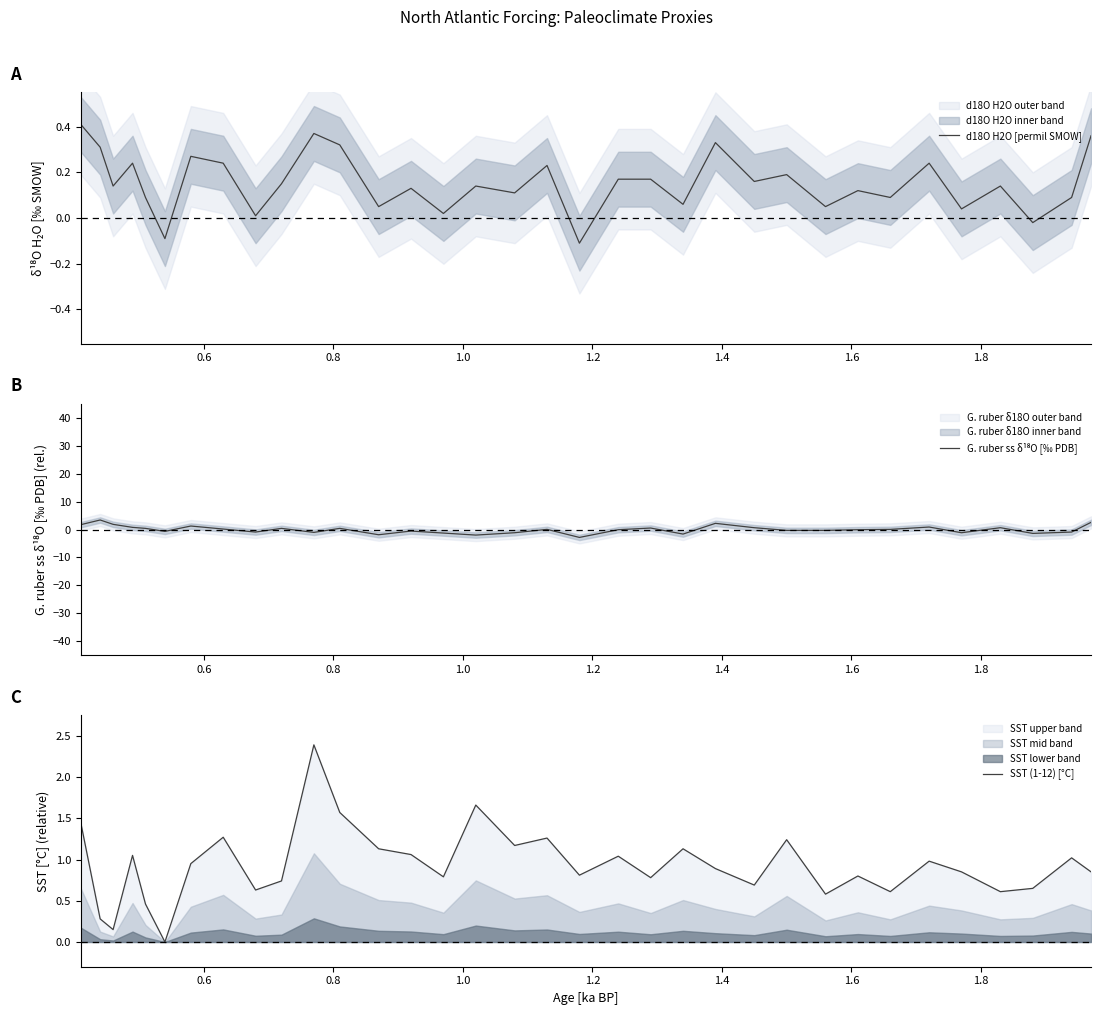

Which series has the largest total across all categories?

SST (1-12) [°C]